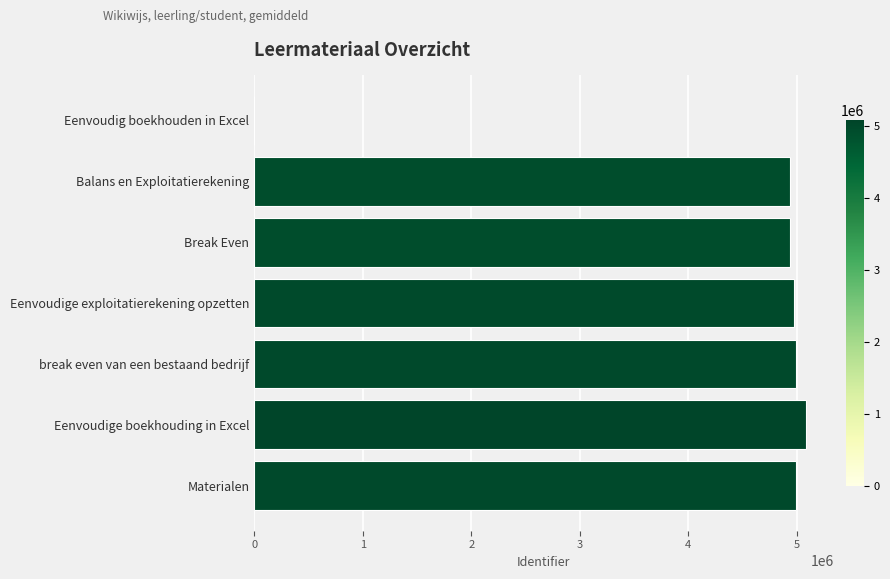

What is the average value?

4277390